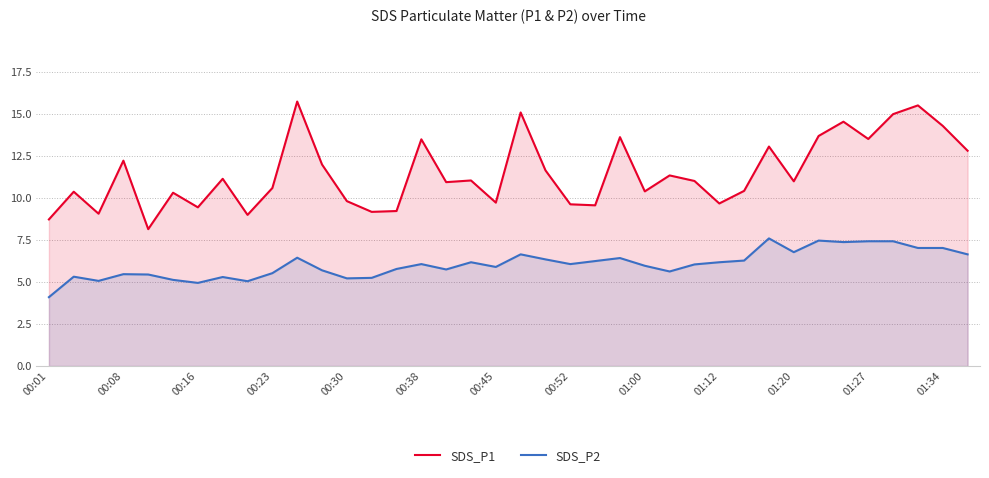

Which series has the largest total across all categories?

SDS_P1